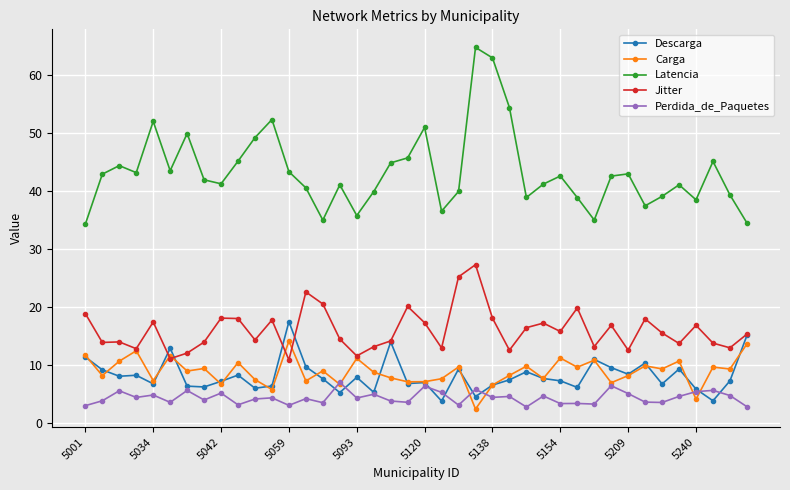

True or false: Descarga has more than 1 points higher than both neighbors.

True